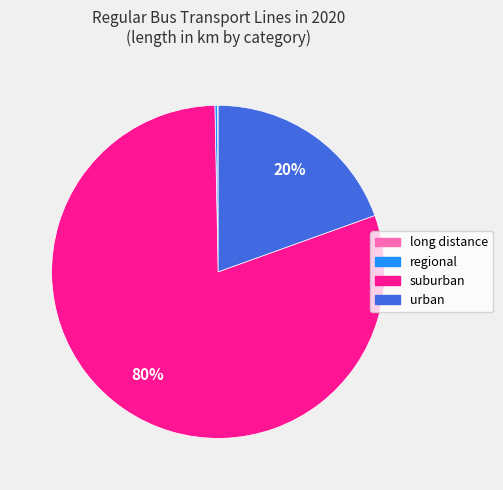

Is the sum of suburban and urban greater than half?

Yes